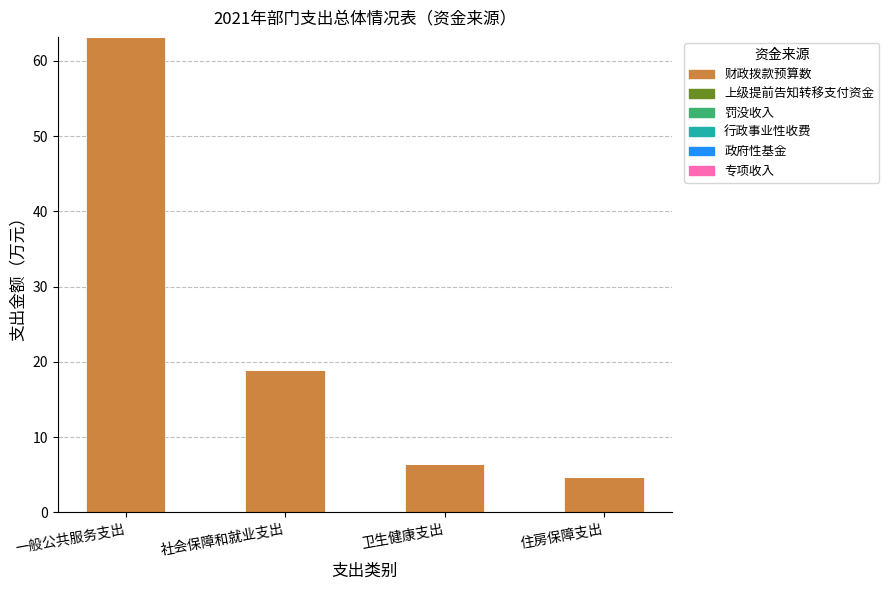

Does the chart contain any negative values?

No